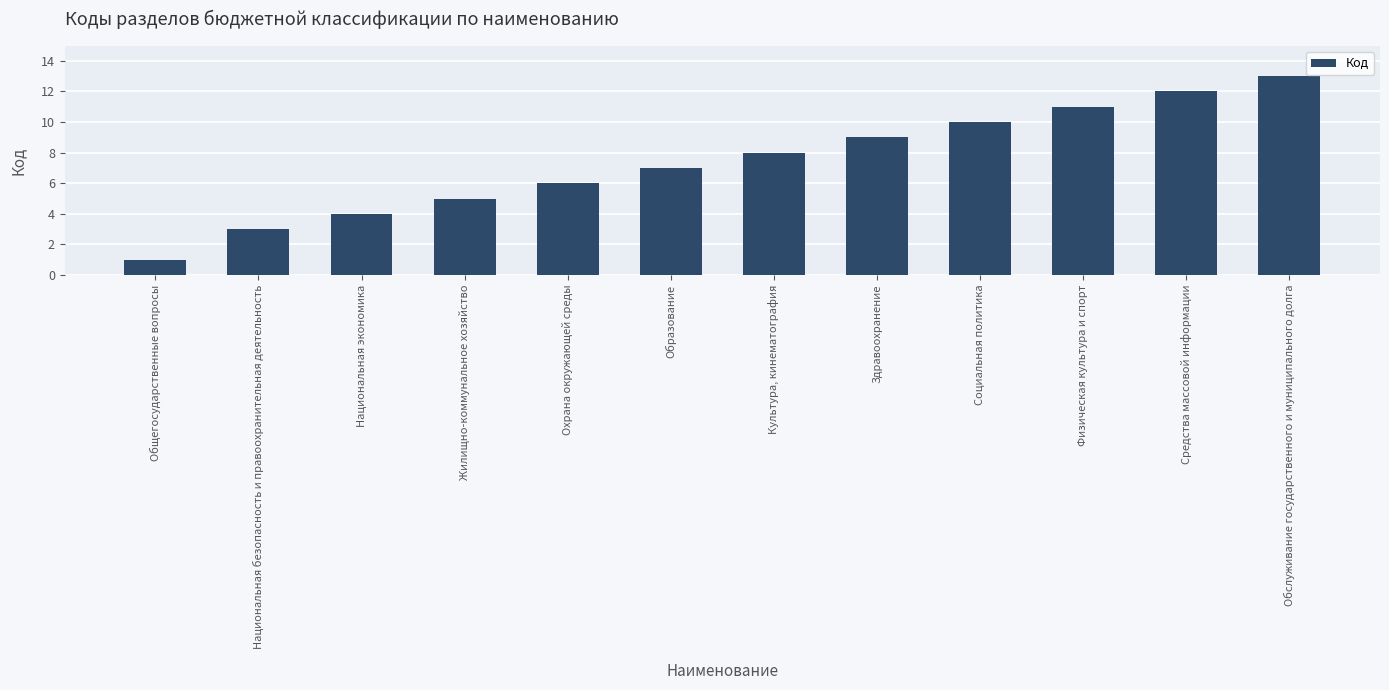

What is the sum of all values?

89